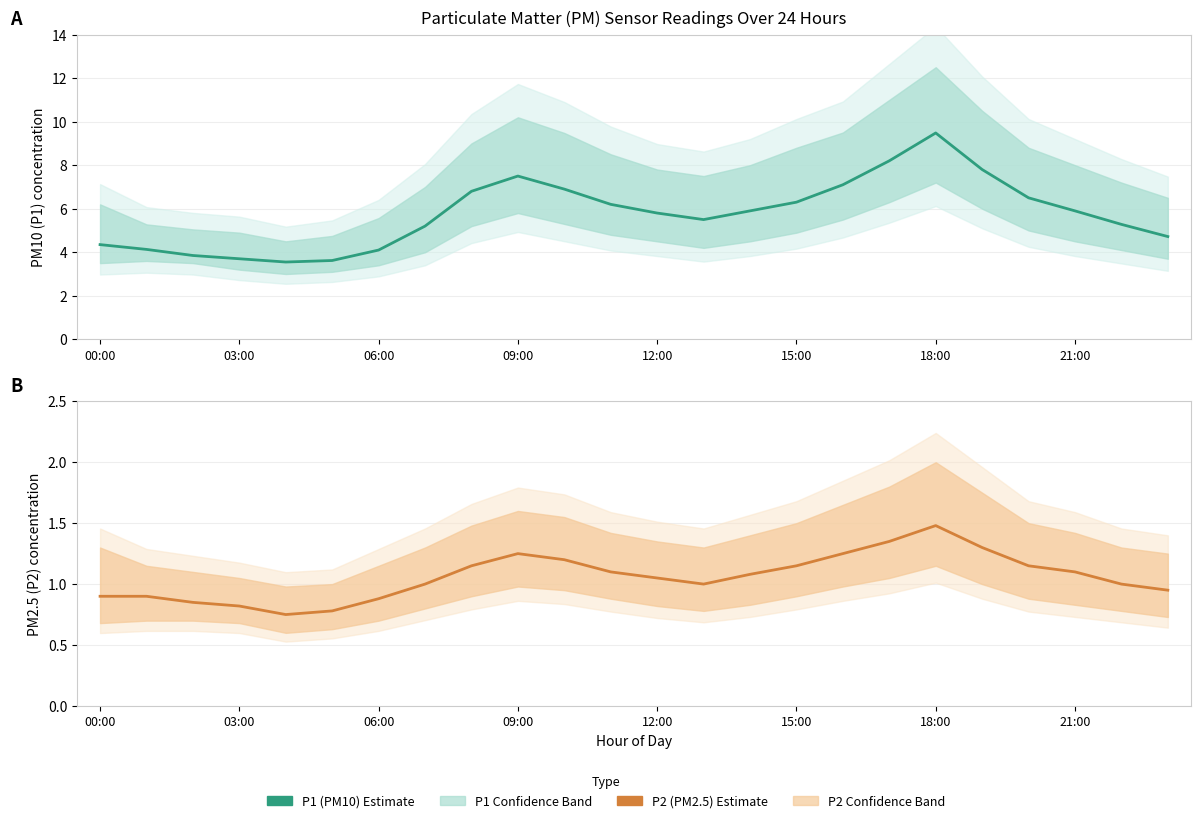

What is the label of the 9th point from the right?

15:00